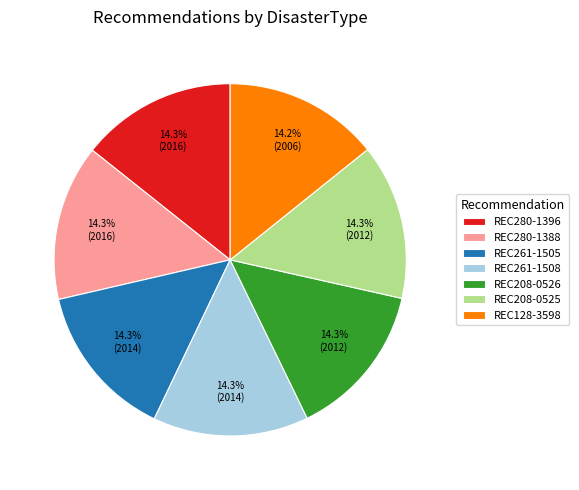

Approximately how many times larger is the value at REC261-1505 compared to REC261-1508?

1.0